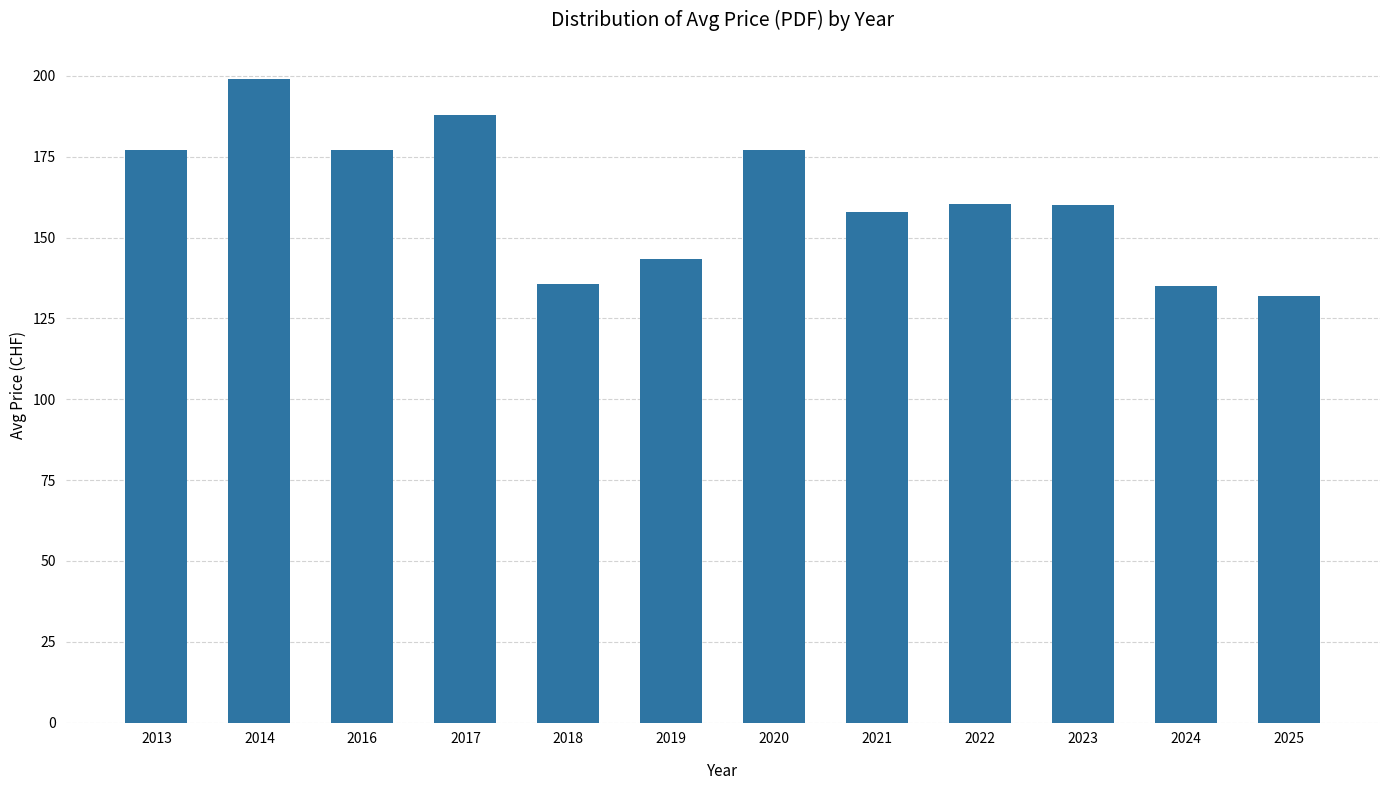

What is the difference between the values at 2024 and 2016?

42.0